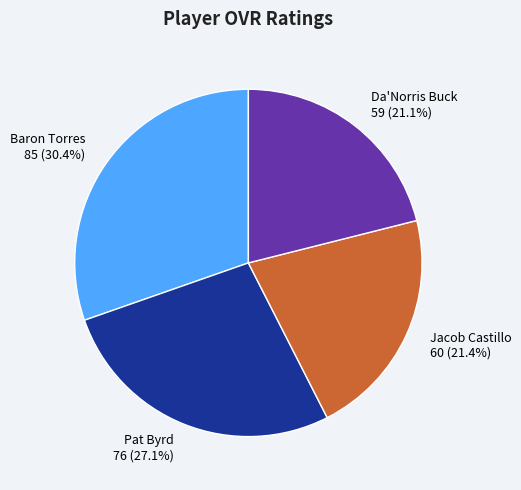

Which has a higher value, Jacob Castillo 60 (21.4%) or Baron Torres 85 (30.4%)?

Baron Torres 85 (30.4%)